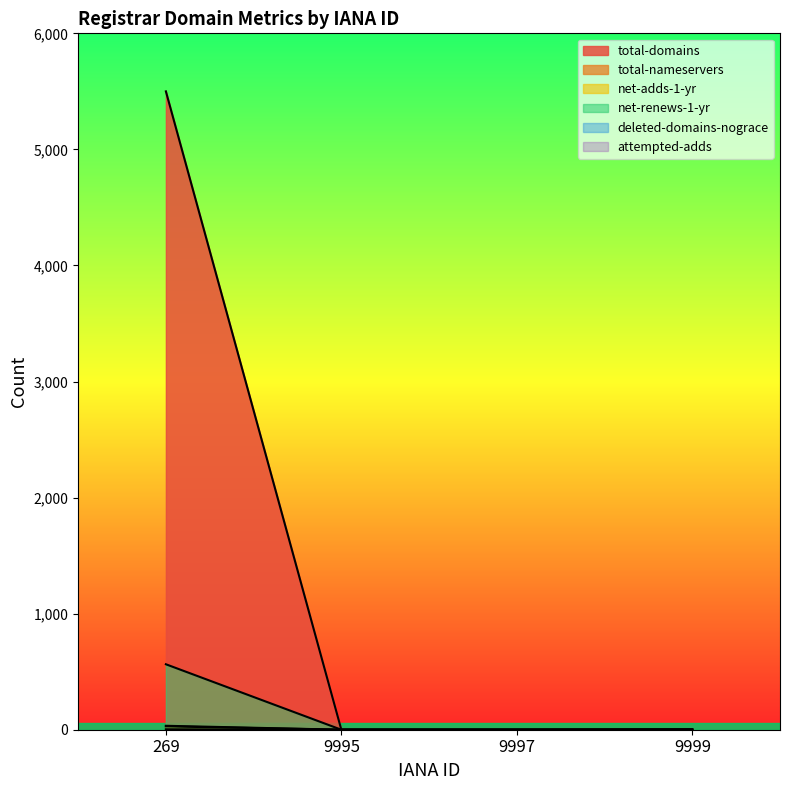

What is the difference between the net-renews-1-yr values at 269 and 9997?

564